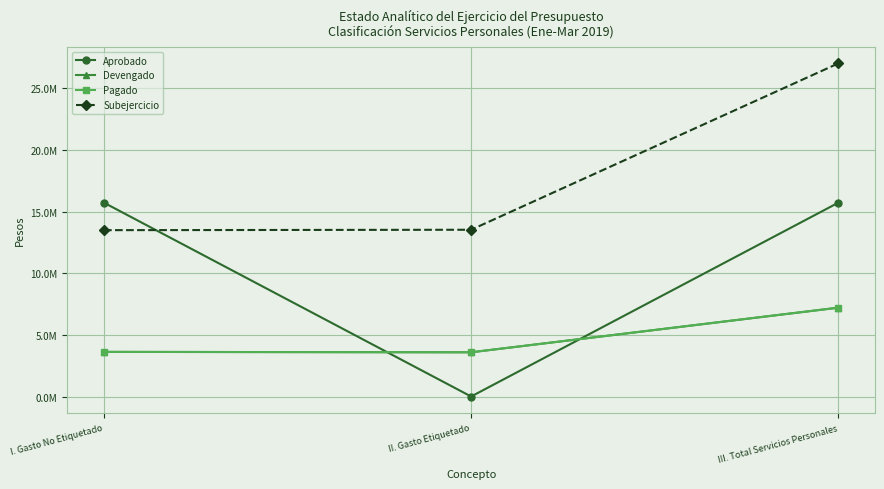

Is this an area chart (filled region under the line)?

No